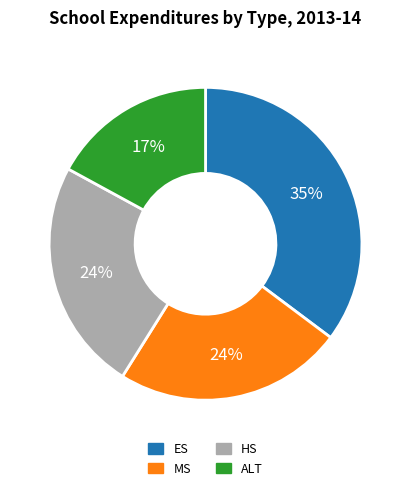

Approximately how many times larger is the value at MS compared to HS?

1.0